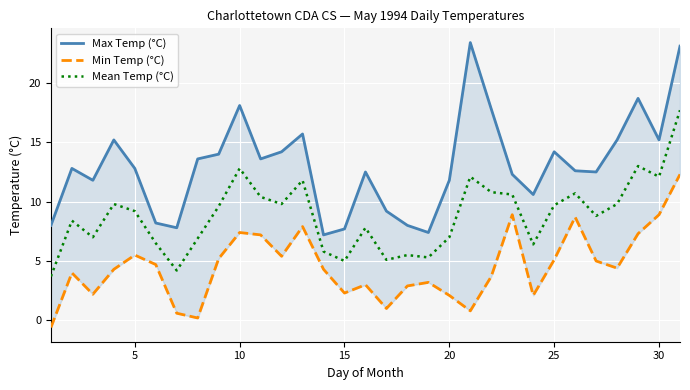

Which series has the largest total across all categories?

Max Temp (°C)